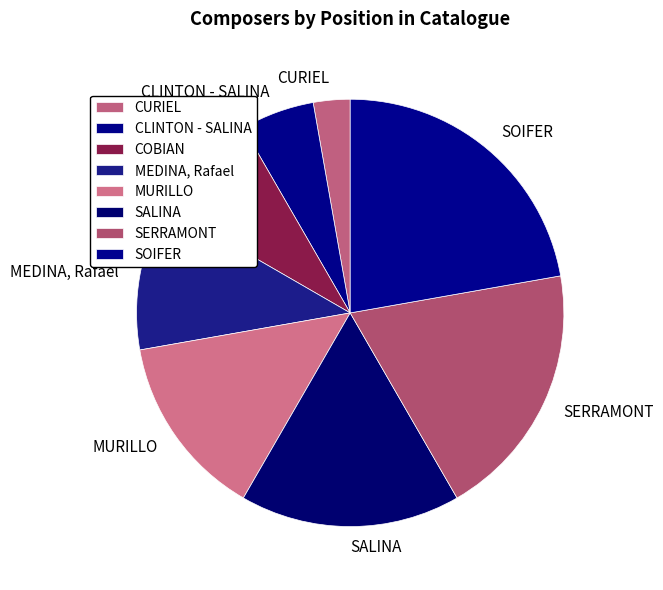

Is CURIEL the majority of the pie?

No